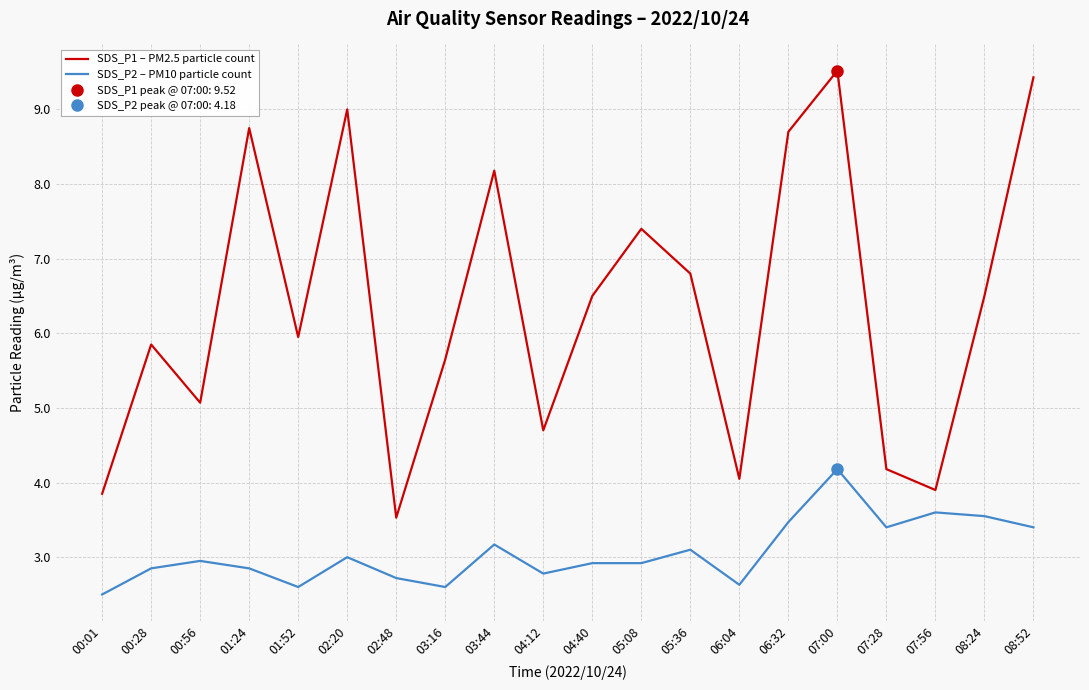

At how many categories does at least one series exceed 8?

6